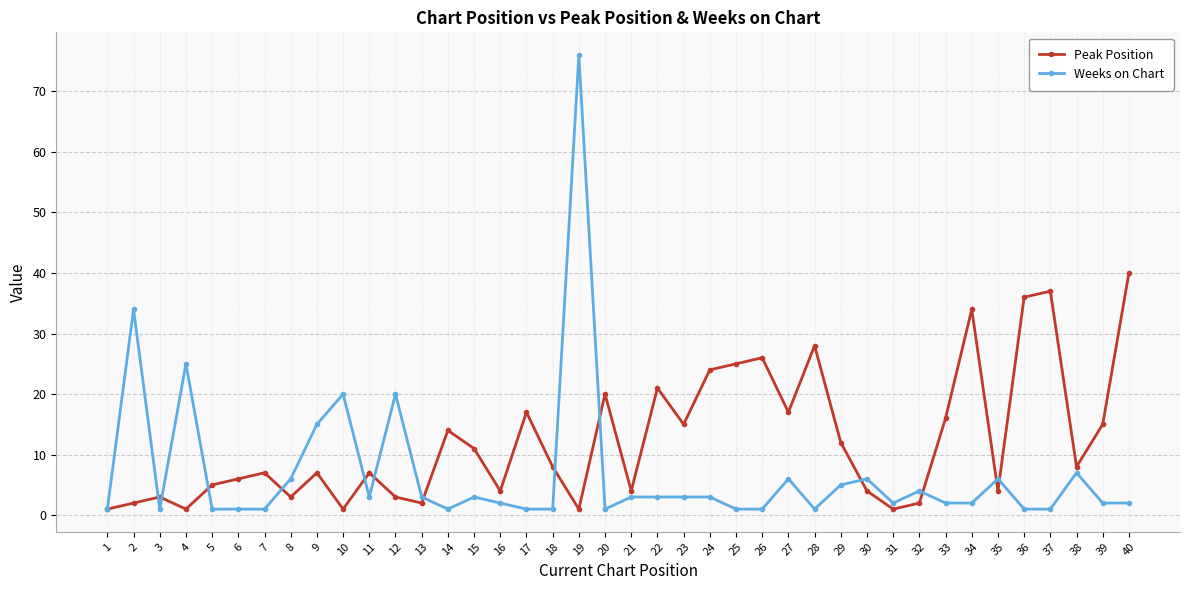

Reading right to left, extract all data points from this chart.

Peak Position: 40	15	8	37	36	4	34	16	2	1	4	12	28	17	26	25	24	15	21	4	20	1	8	17	4	11	14	2	3	7	1	7	3	7	6	5	1	3	2	1
Weeks on Chart: 2	2	7	1	1	6	2	2	4	2	6	5	1	6	1	1	3	3	3	3	1	76	1	1	2	3	1	3	20	3	20	15	6	1	1	1	25	1	34	1